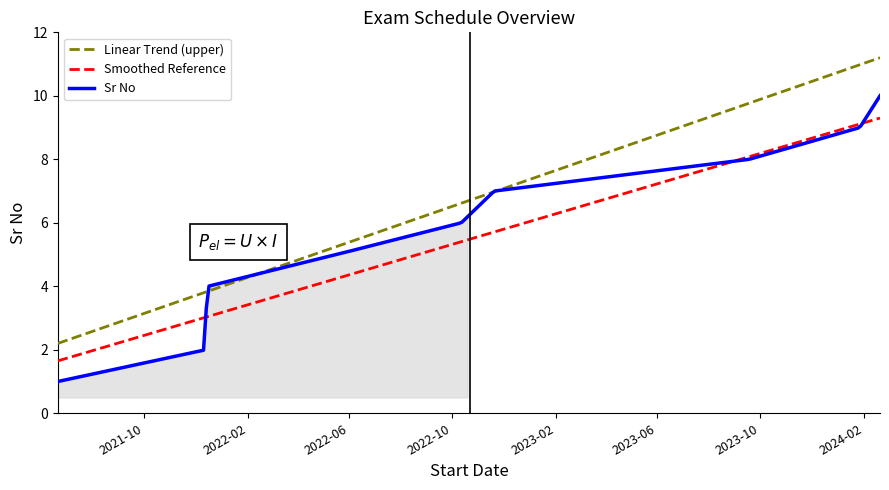

What is the change in value from 2021-12-16 to 2022-10-12?

+2